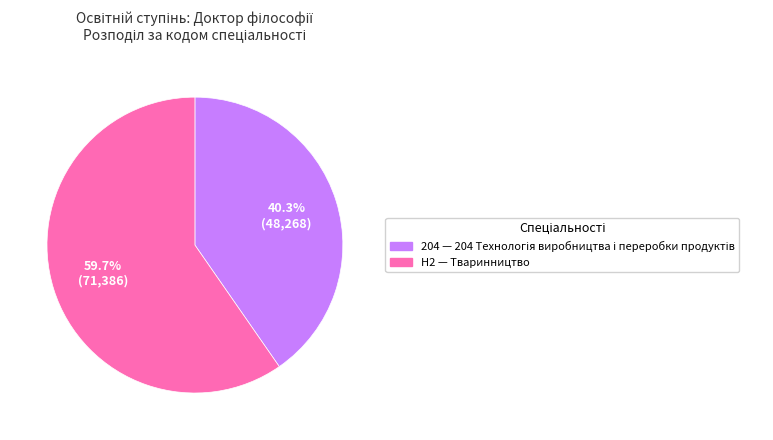

To the nearest percent, what percentage of the pie is H2?

60%